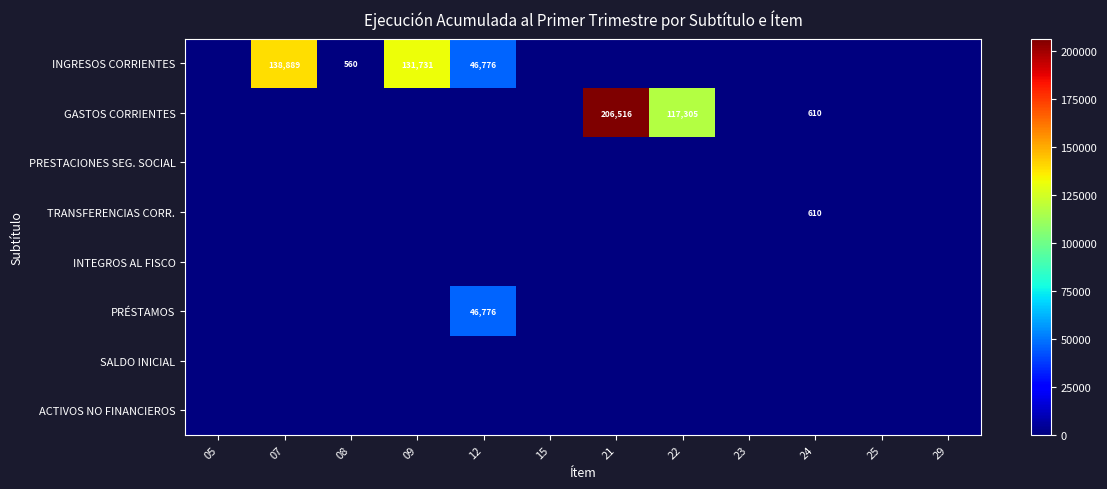

At which category is the sum across all series the highest?

21